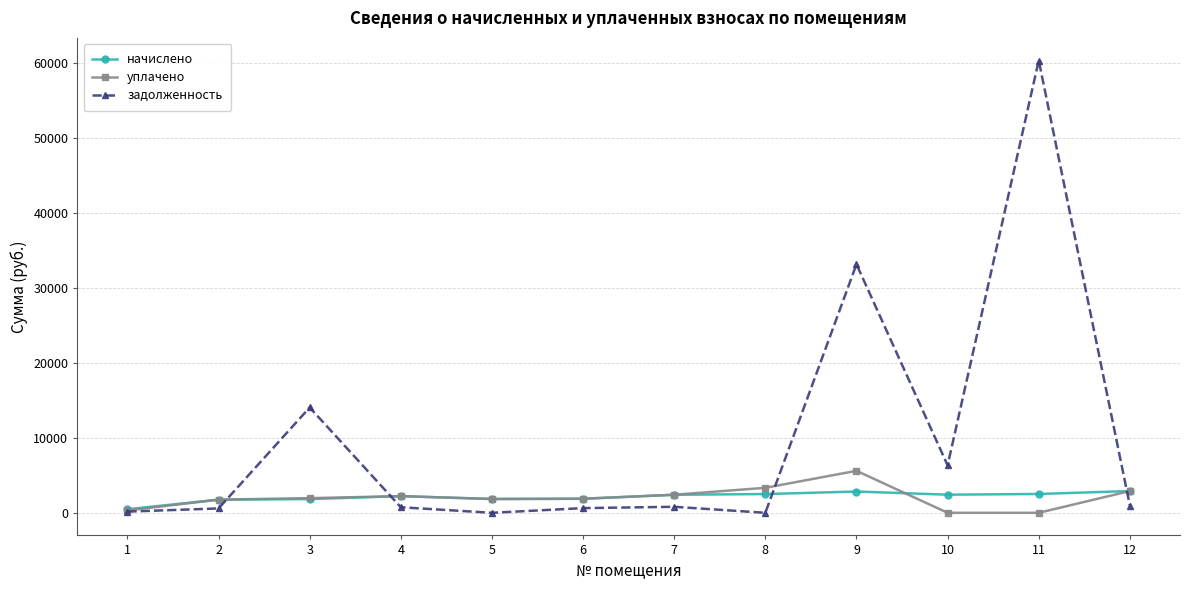

How many distinct data groups are displayed?

3